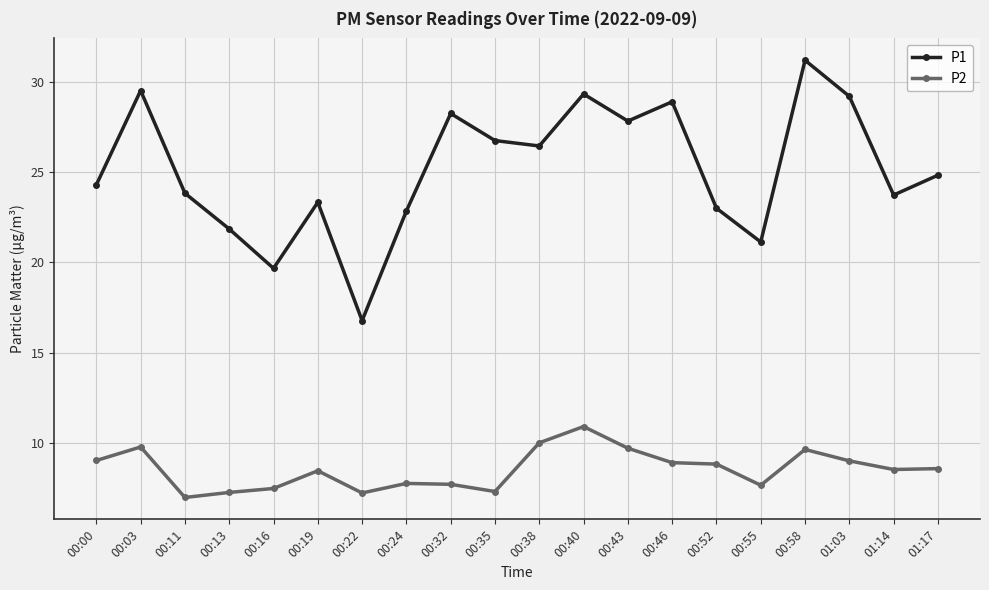

True or false: P2 and P1 cross at least once.

False